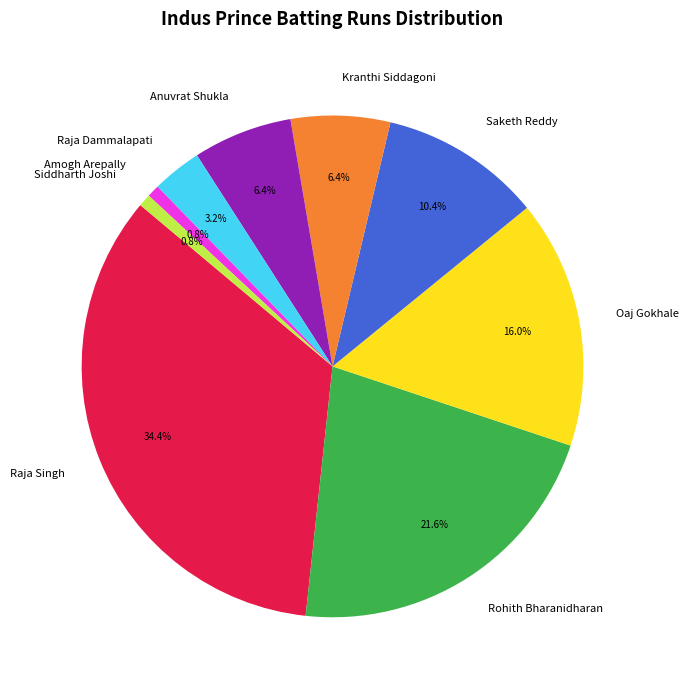

Which slice is the largest?

Raja Singh